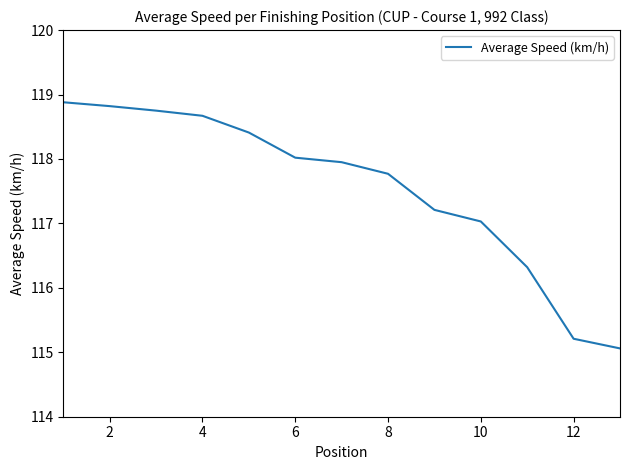

What is the sum of all values?

1528.1